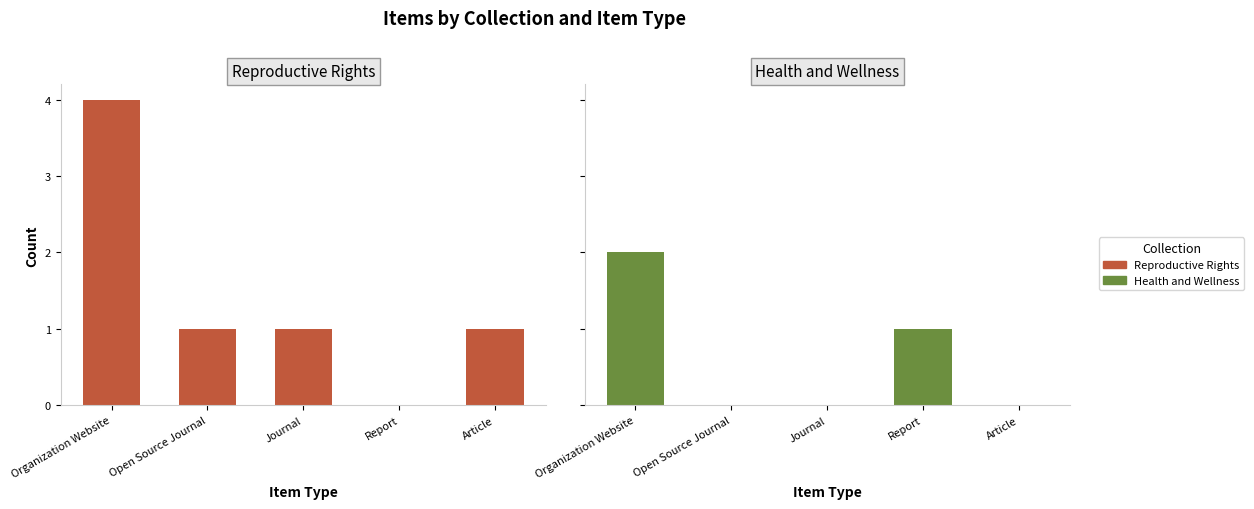

What value does the Reproductive Rights series have at Journal?

1